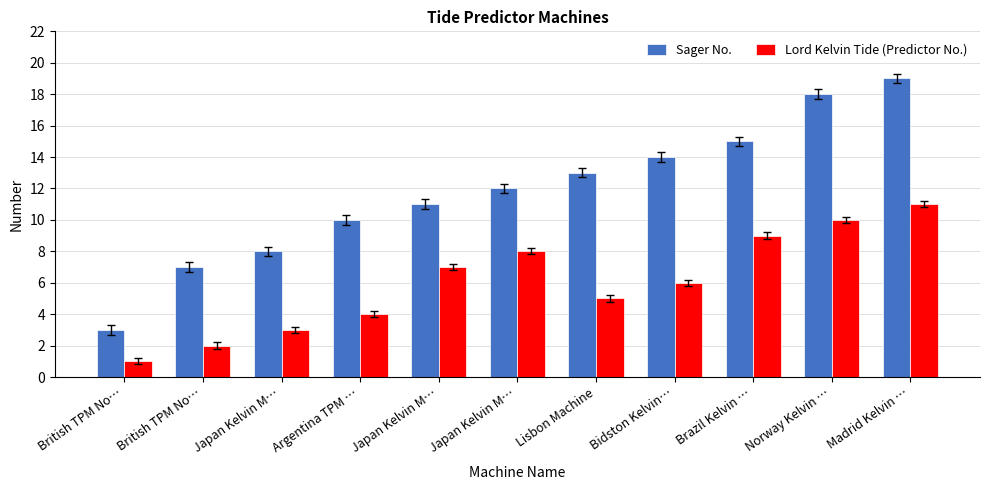

Which series changed the most between Japan Kelvin M… and Brazil Kelvin …?

Sager No.